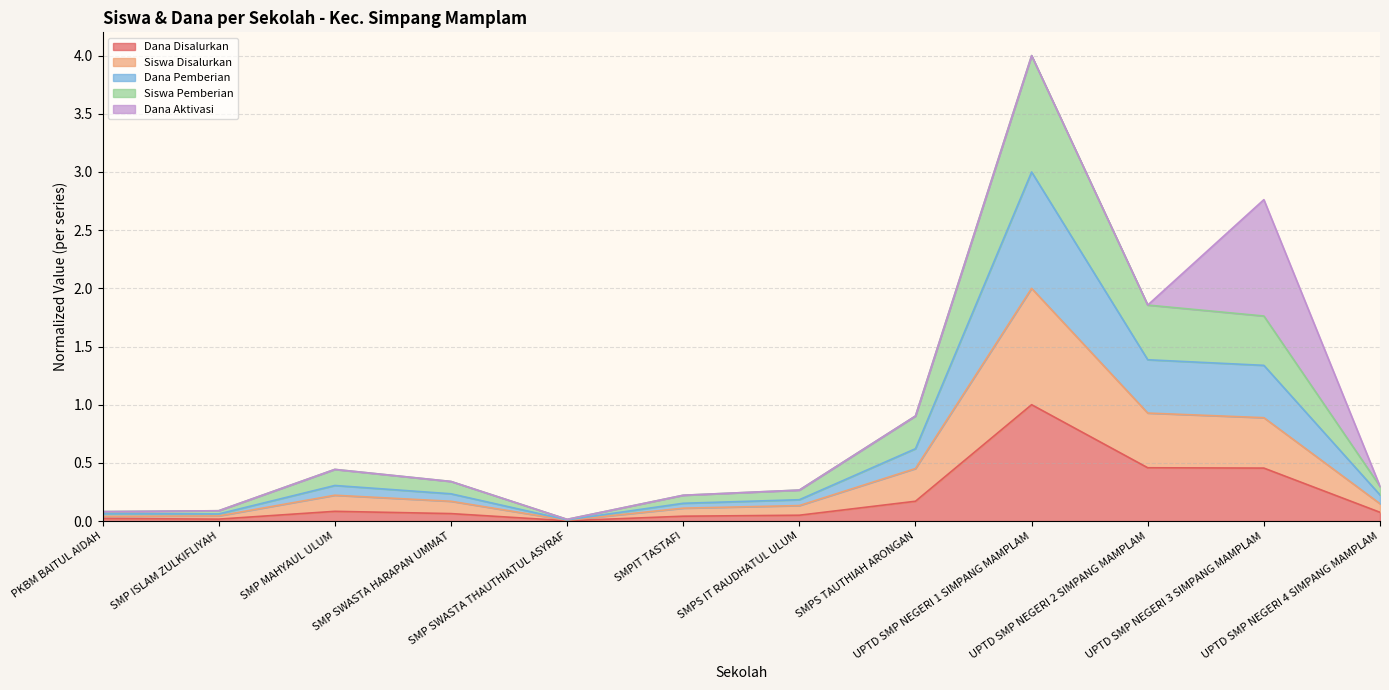

Which series has the largest total across all categories?

Siswa Disalurkan